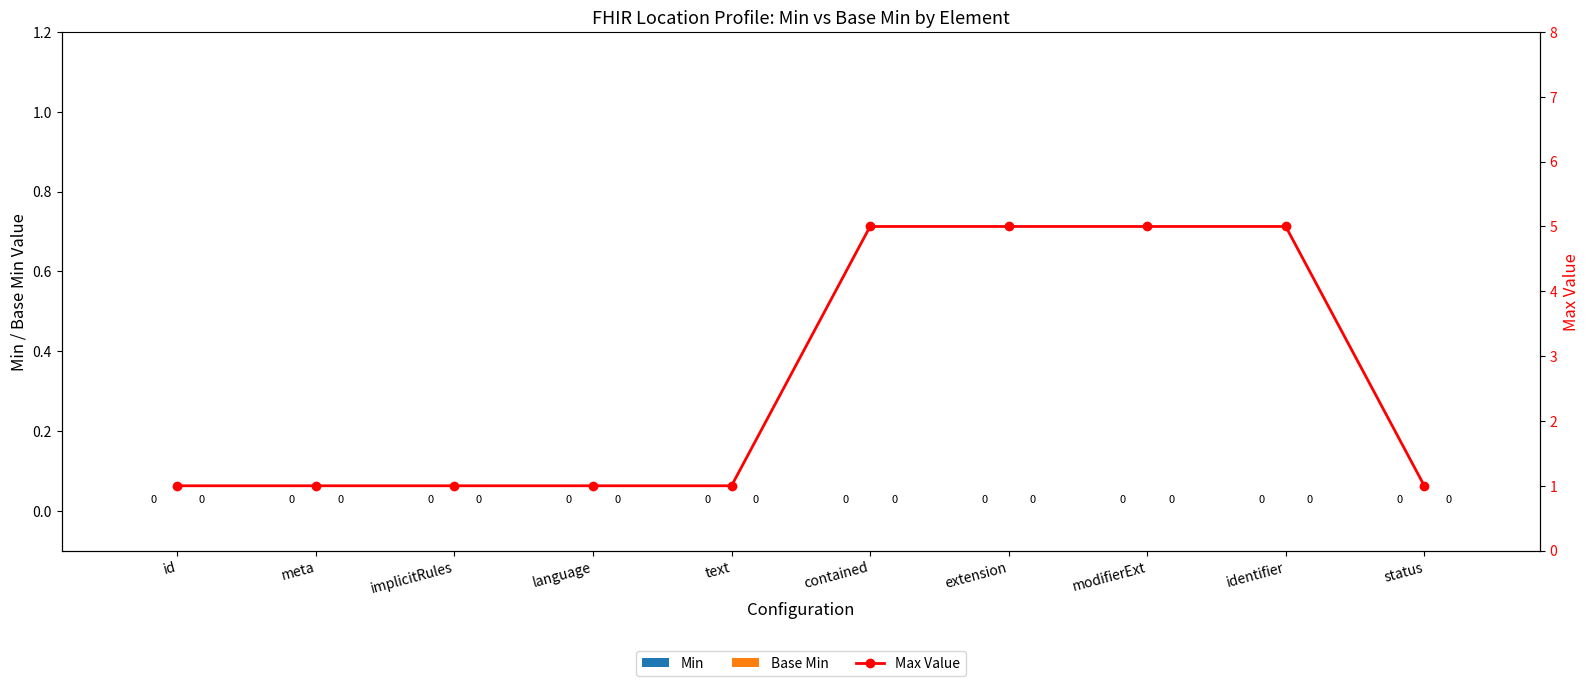

List the labels in order of Max Value value, largest first.

contained, extension, modifierExt, identifier, id, meta, implicitRules, language, text, status